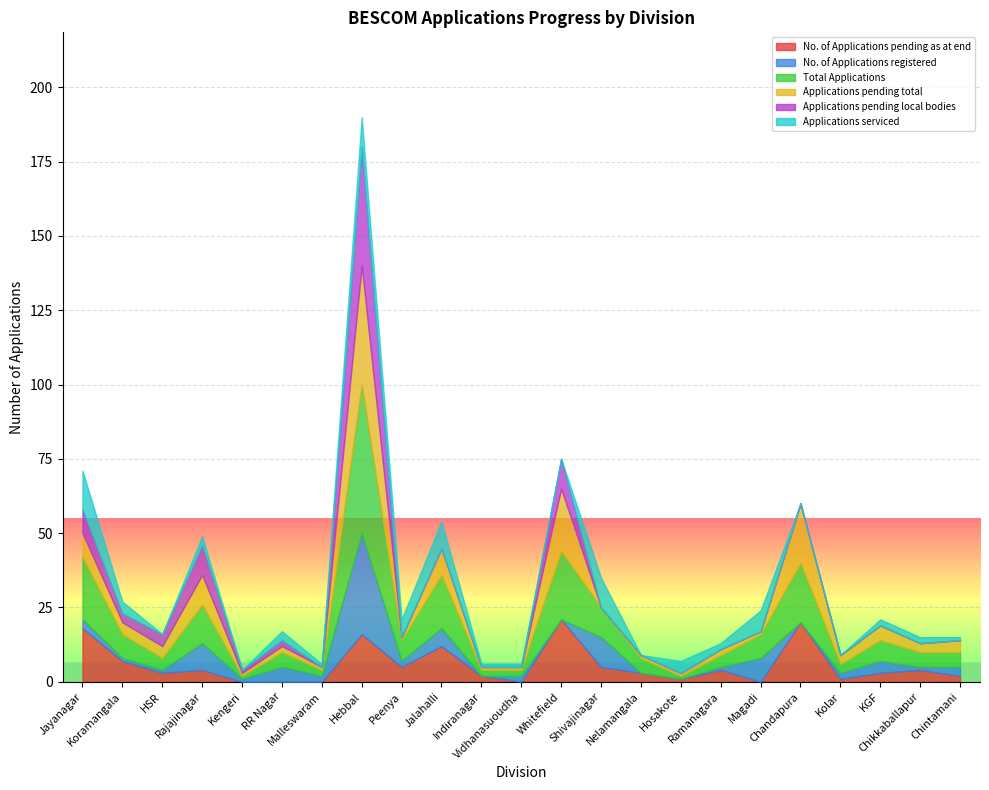

Is it true that No. of Applications registered equals 4 at Peenya?

False